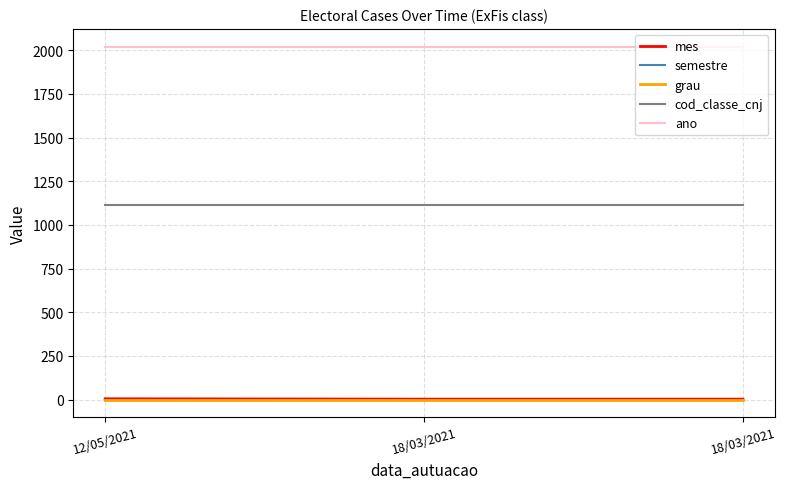

Which has a higher value, 18/03/2021 or 18/03/2021?

18/03/2021